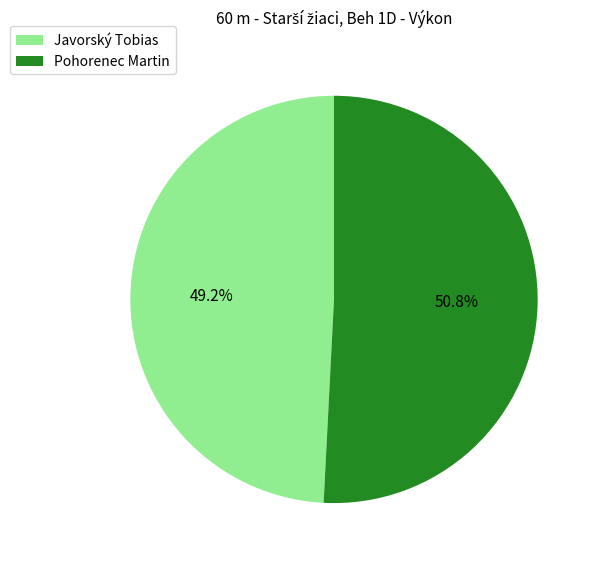

Count the number of slices in the pie.

2